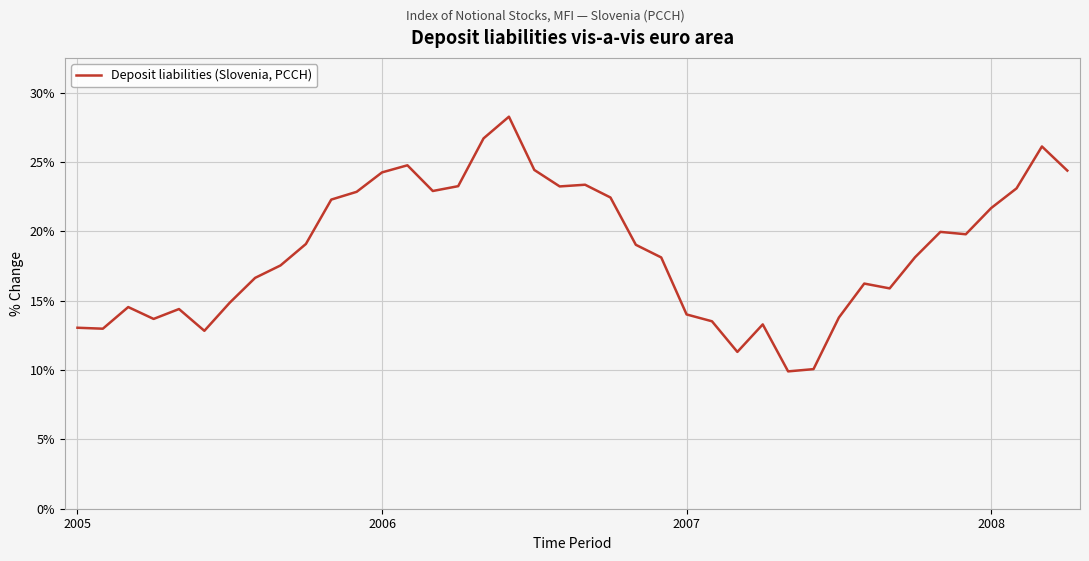

What is the difference between the maximum and minimum values?

18.4